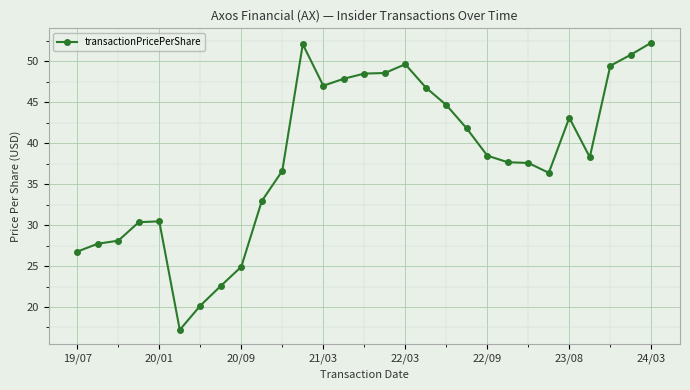

What is the value of the 18th point from the left?

46.8